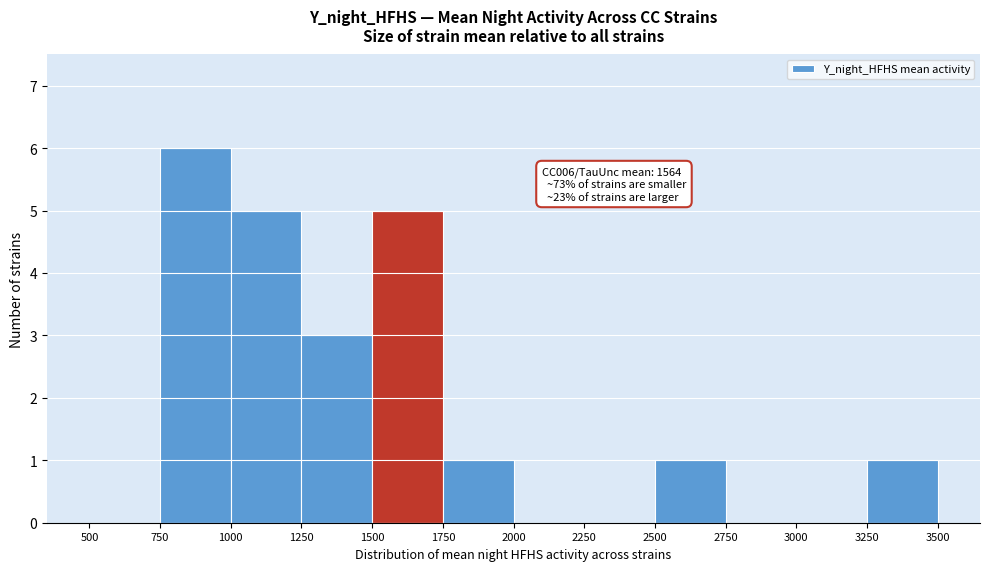

Which range on the x-axis has the tallest bar?

750 to 1000